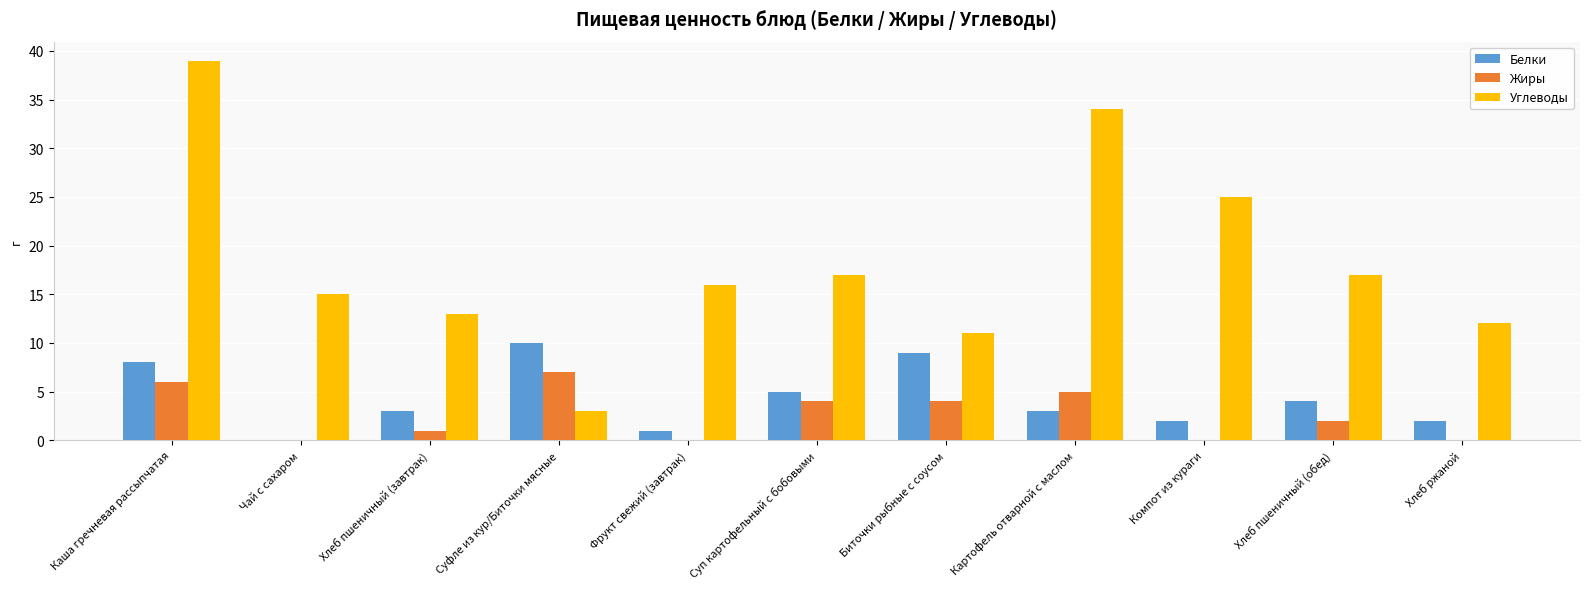

What is the average value of the Жиры series?

3